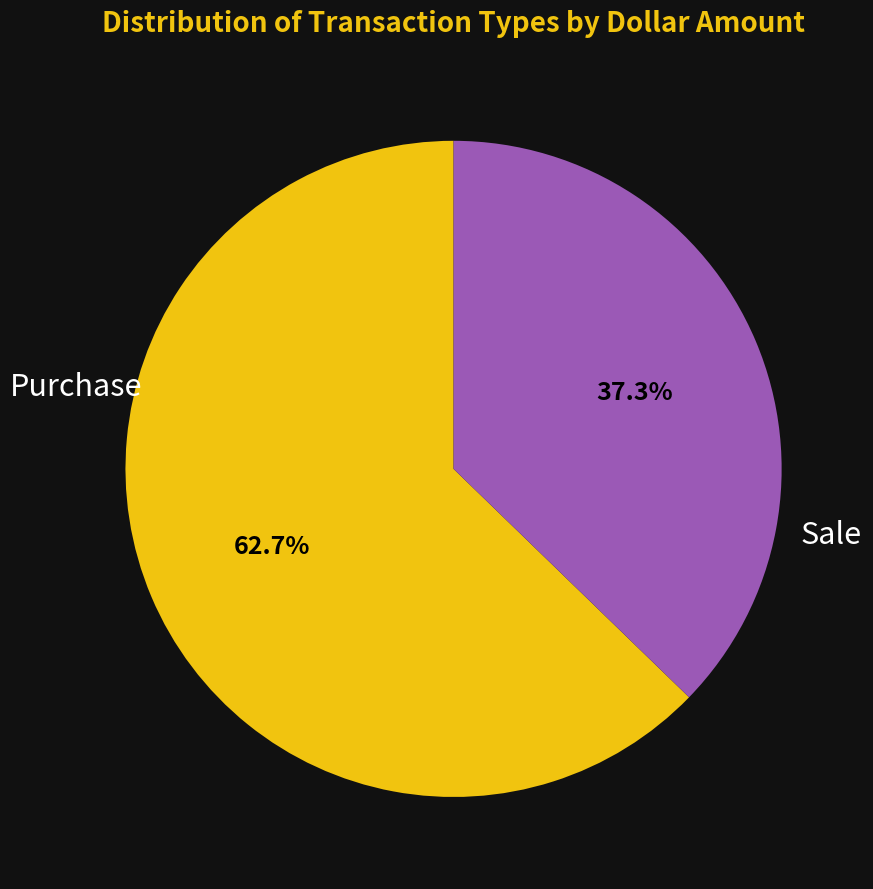

Count the number of slices in the pie.

2